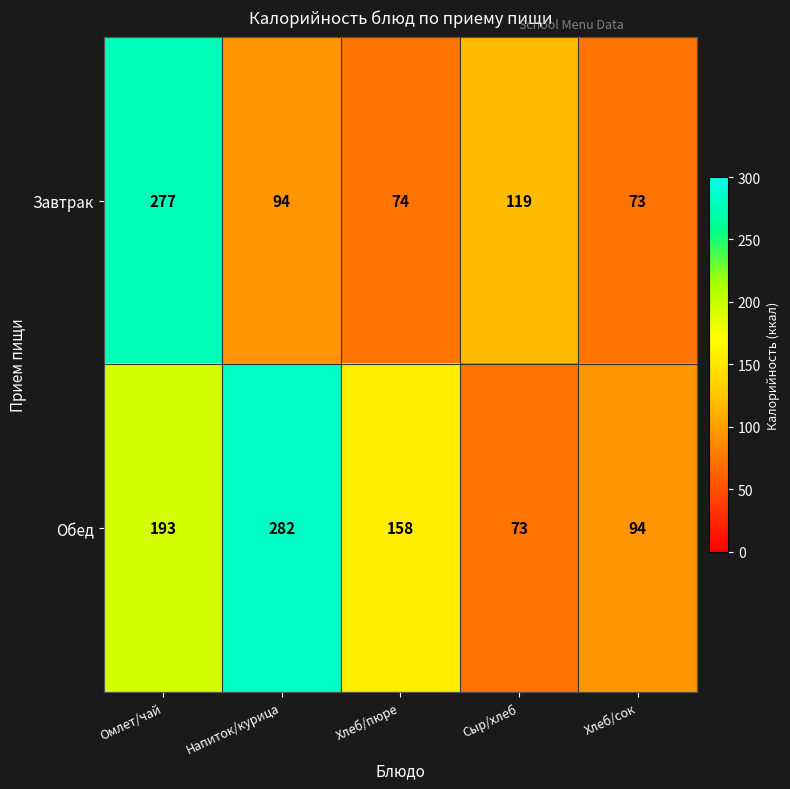

What is the difference between the maximum and minimum values in the Завтрак series?

204